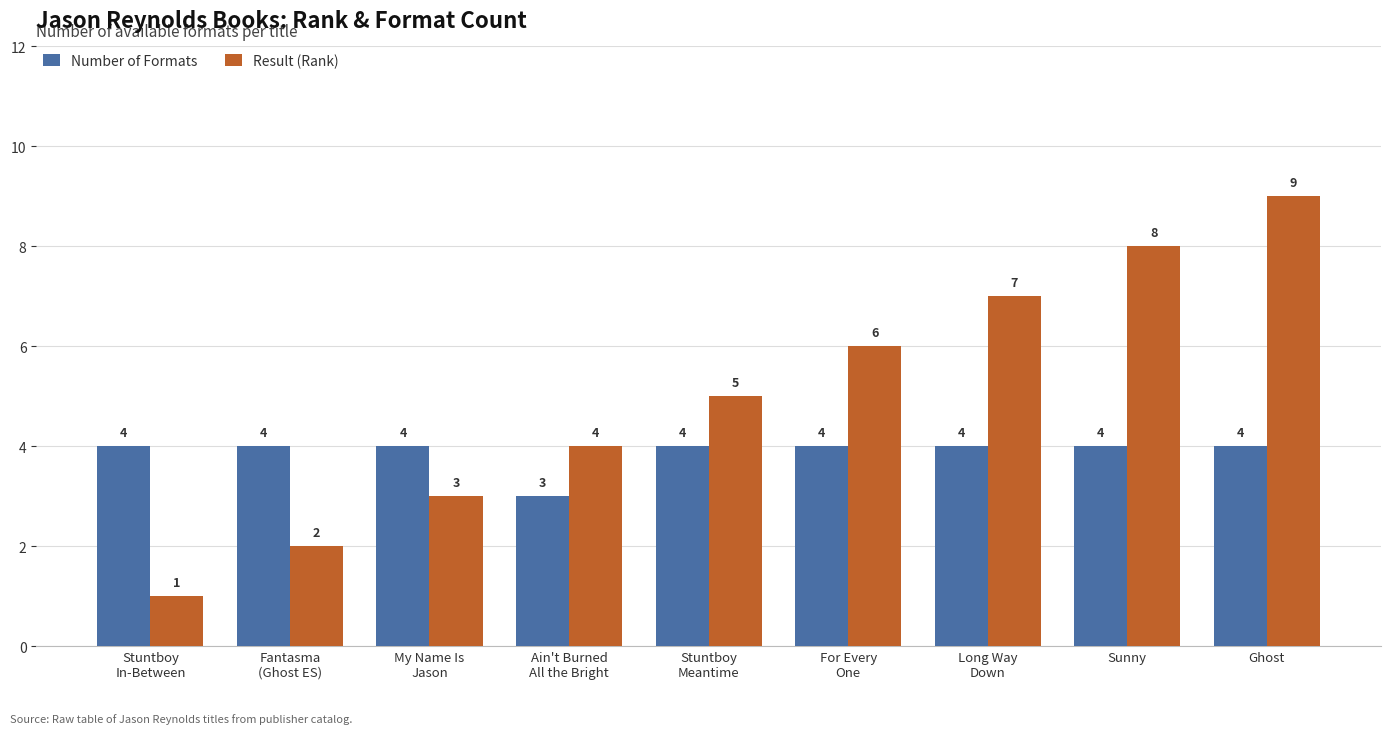

True or false: Number of Formats has a value of 4 at Sunny.

True